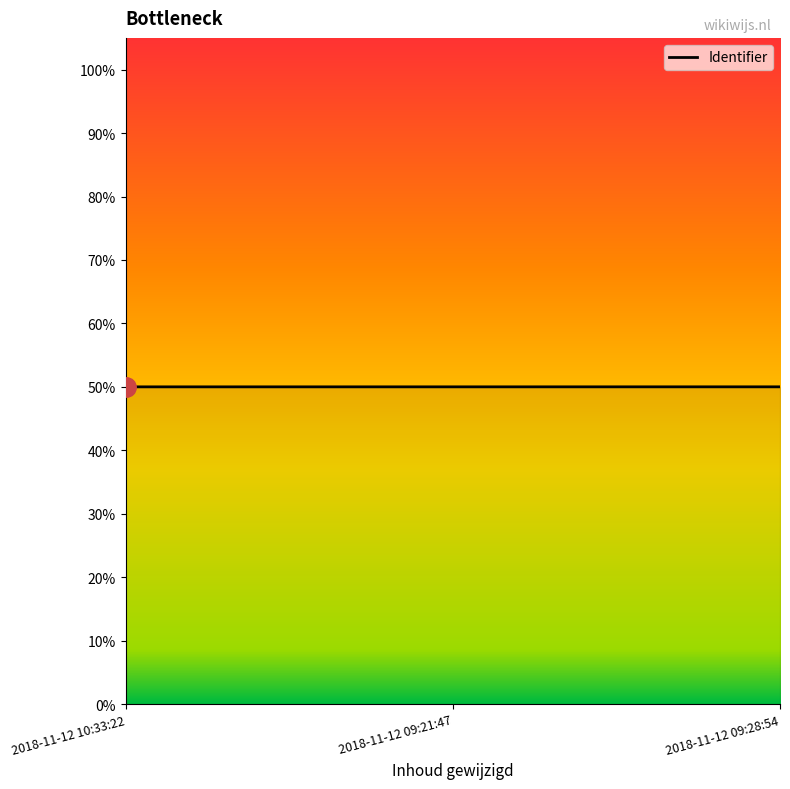

What is the smallest value displayed?

50.0